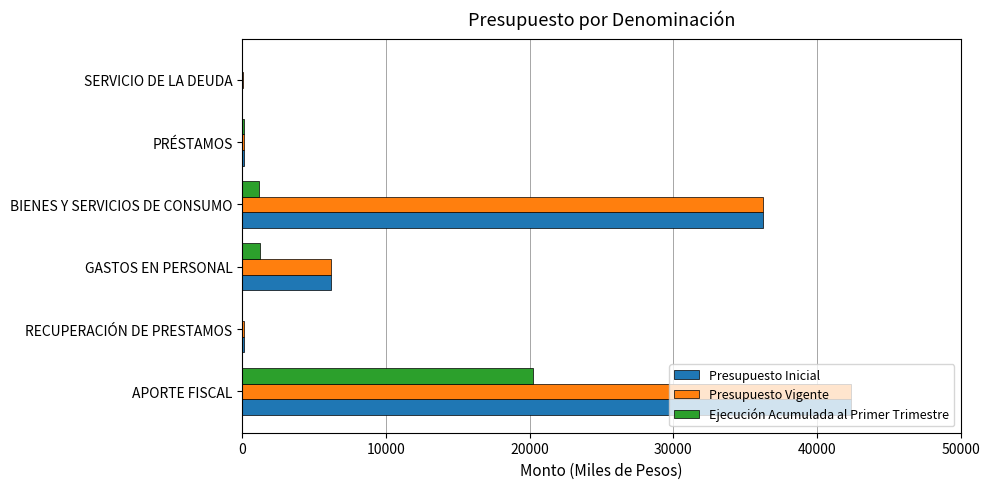

What is the sum of all Ejecución Acumulada al Primer Trimestre values?

22787